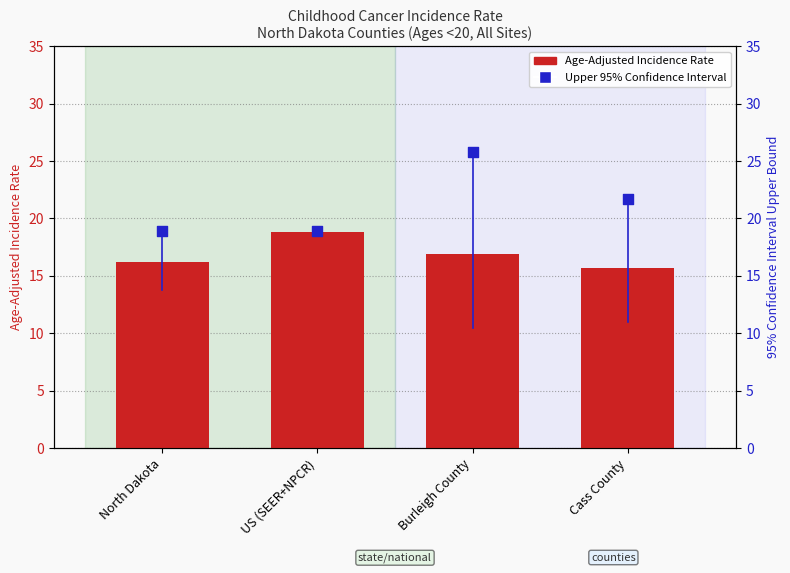

Which series has the largest total across all categories?

Upper 95% CI